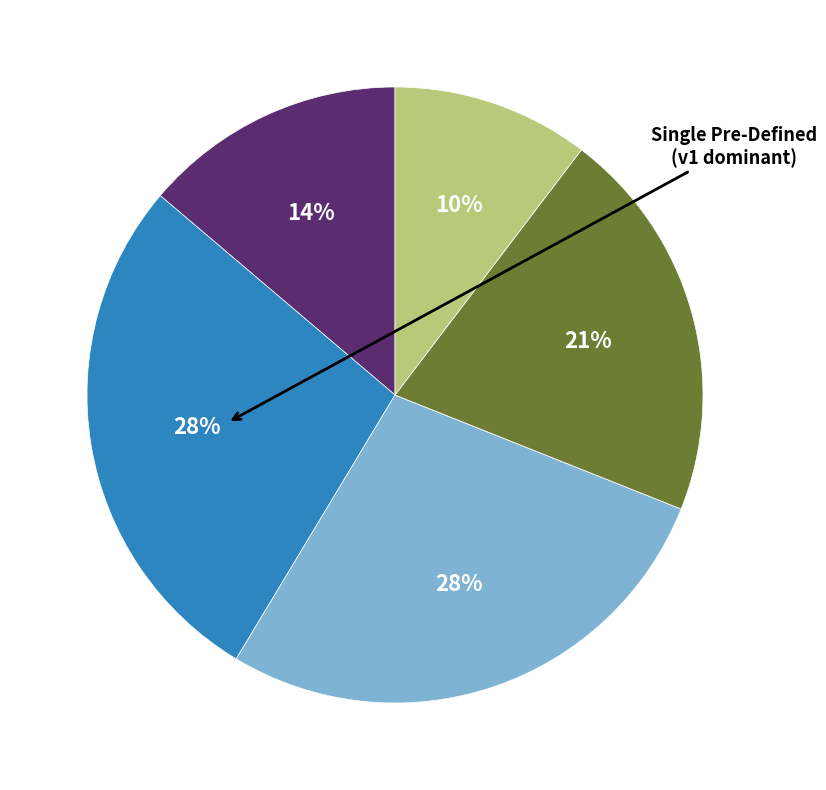

To the nearest percent, what is the difference between the largest and smallest slice percentages?

28%